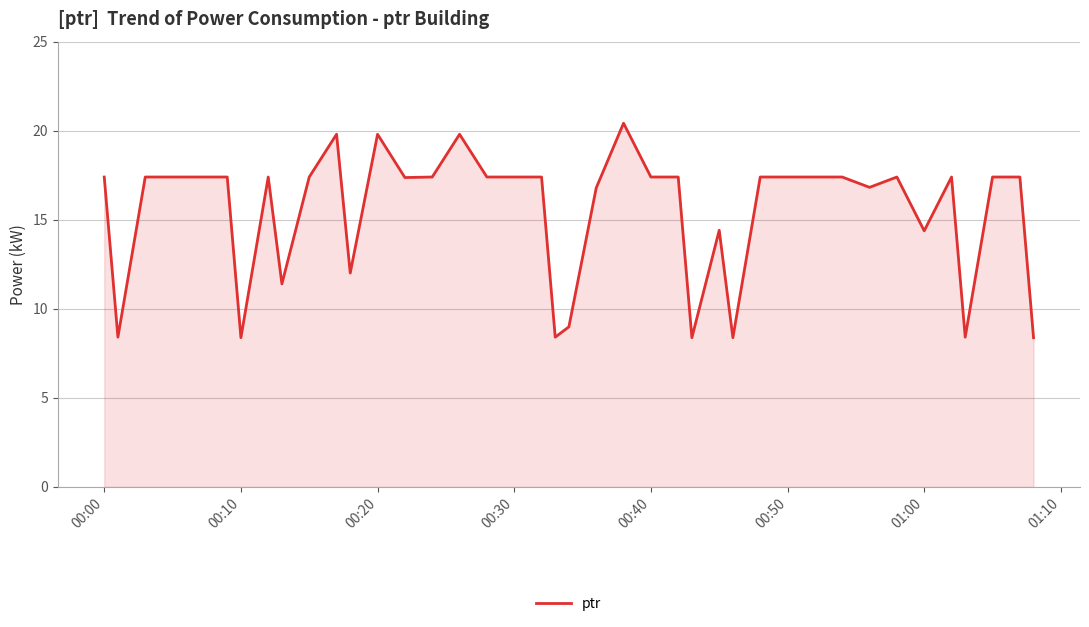

Reading left to right, extract all data points from this chart.

17.4	8.4	17.4	17.4	17.4	17.4	8.4	17.4	11.4	17.4	19.8	12.0	19.8	17.4	17.4	19.8	17.4	17.4	17.4	8.4	9.0	16.8	20.4	17.4	17.4	8.4	14.4	8.4	17.4	17.4	17.4	17.4	16.8	17.4	14.4	17.4	8.4	17.4	17.4	8.4